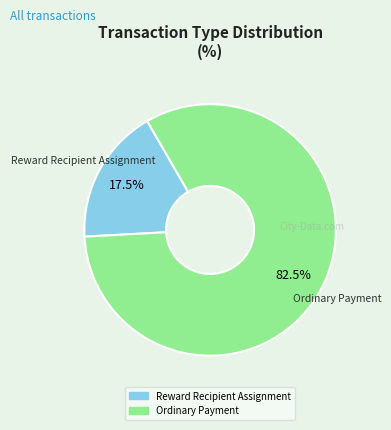

Is Ordinary Payment the majority of the pie?

Yes